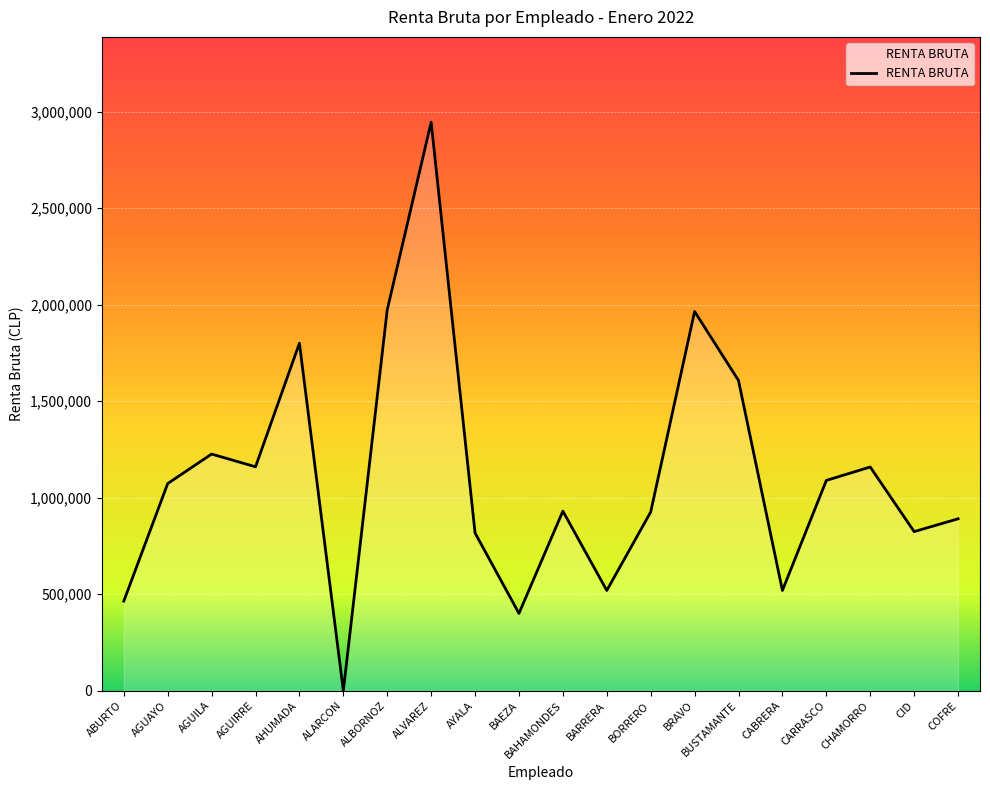

True or false: the data shows -1225681 at ALARCON.

False